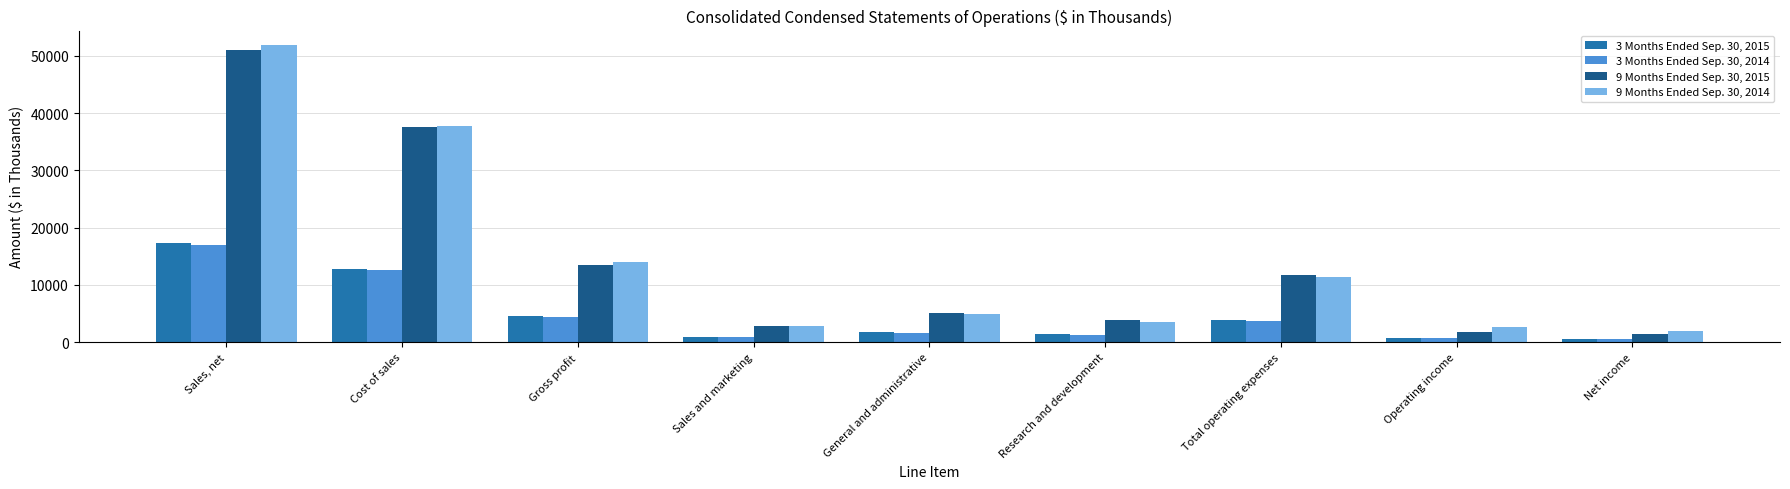

The value of 9 Months Ended Sep. 30, 2015 at Cost of sales is 37515. True or false?

True